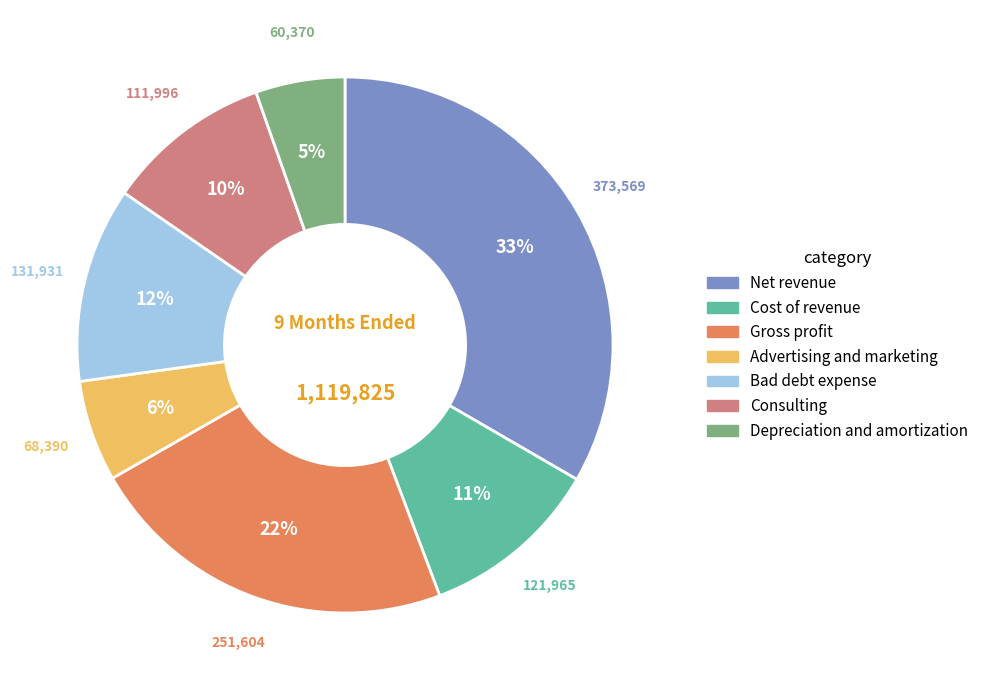

Between Depreciation and amortization and Advertising and marketing, which is larger?

Advertising and marketing